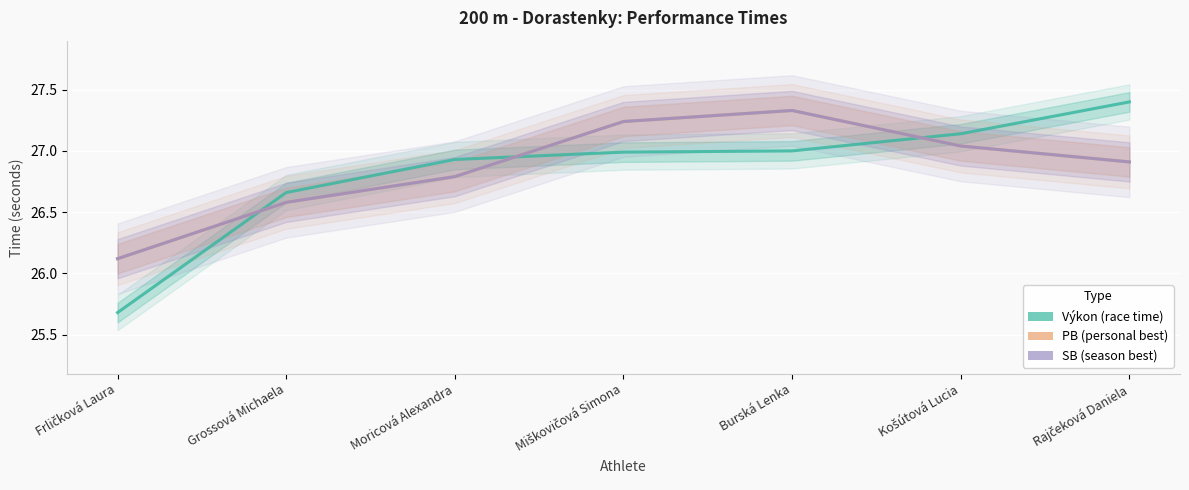

What is the highest value of the PB series?

27.3